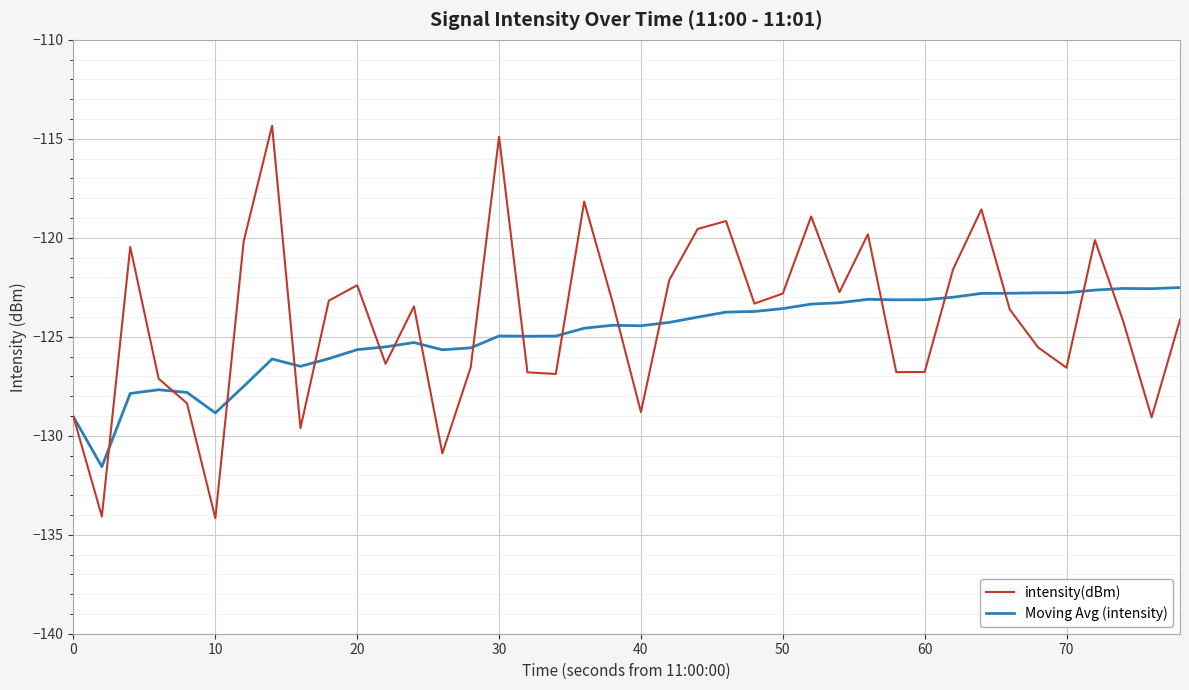

What is the sum of all Moving Avg (intensity) values?

-4994.8